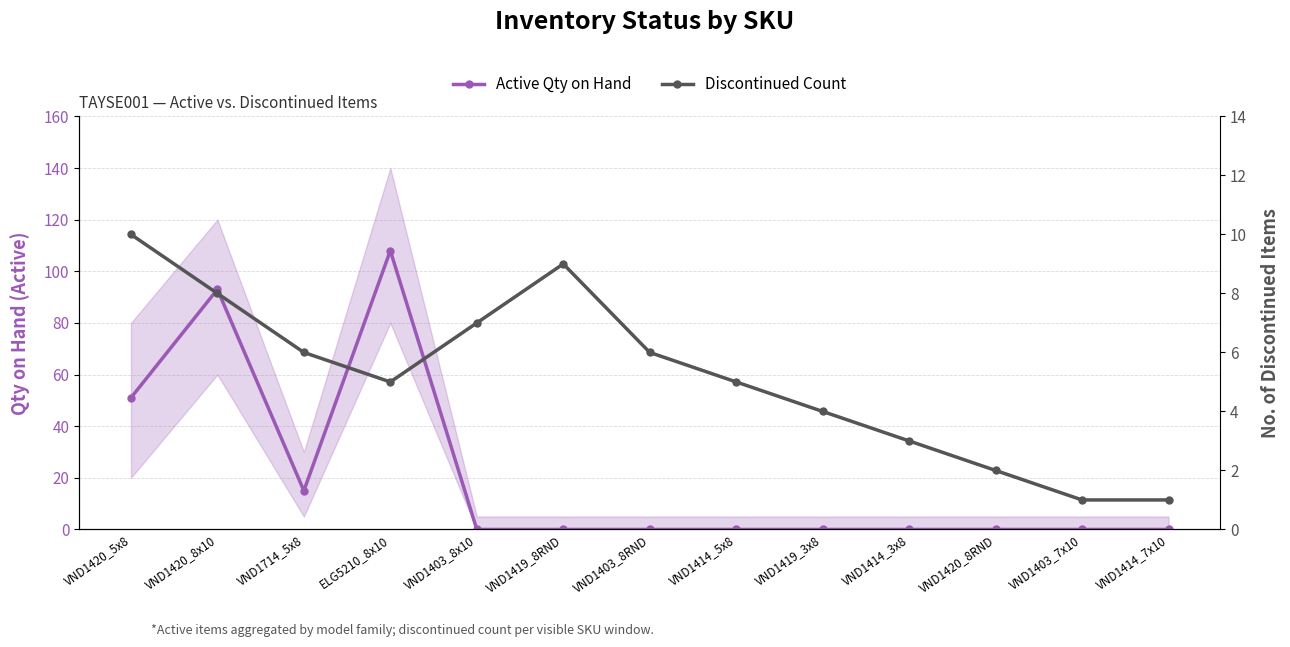

Which series changed the most between VND1419_8RND and VND1420_8RND?

Discontinued Count